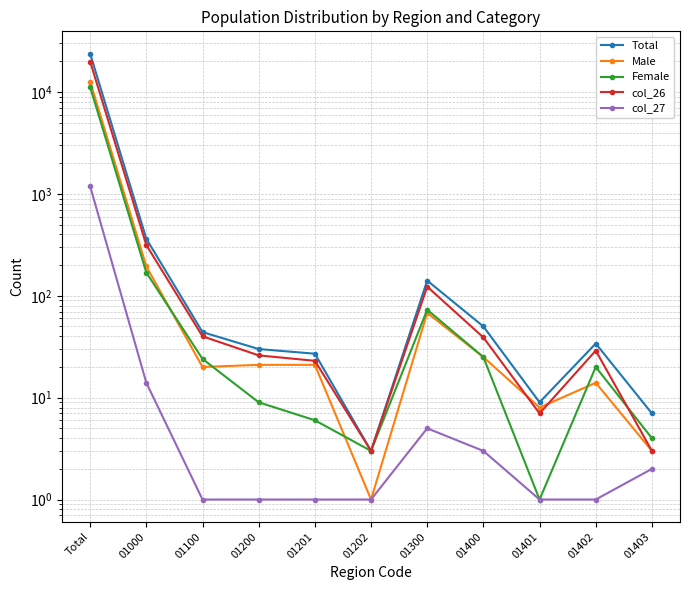

List the series in order of their peak value, highest first.

Total, col_26, Male, Female, col_27